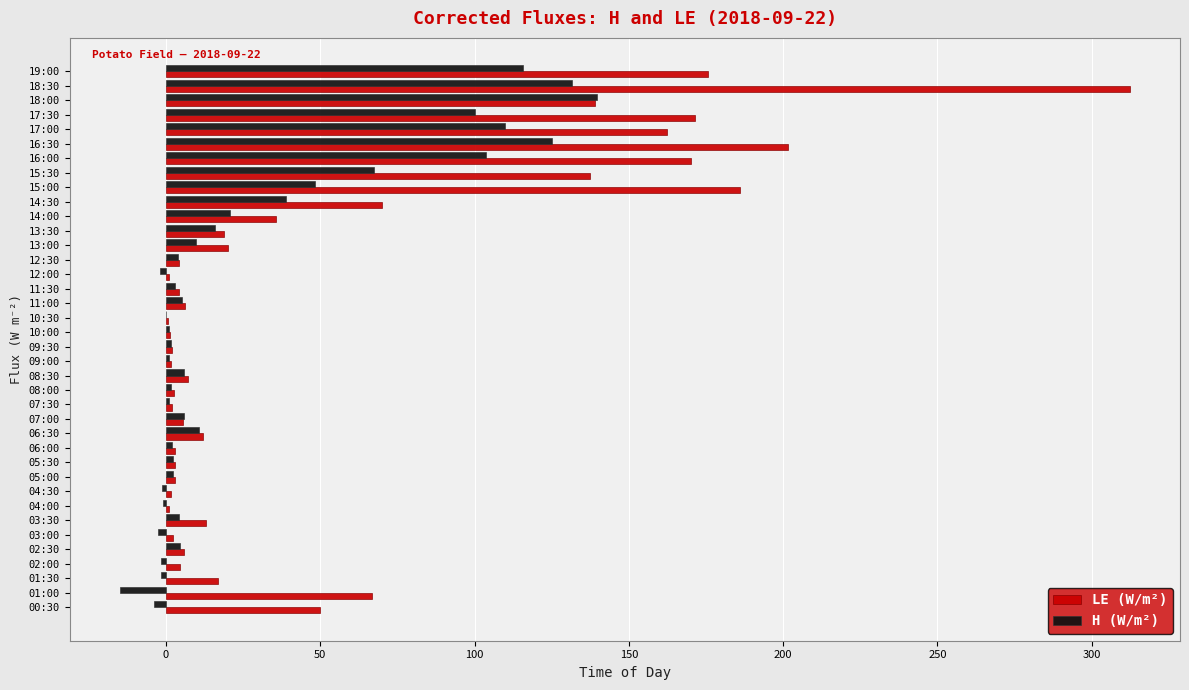

The value of H (W/m²) at 16:30 is 170.0. True or false?

False